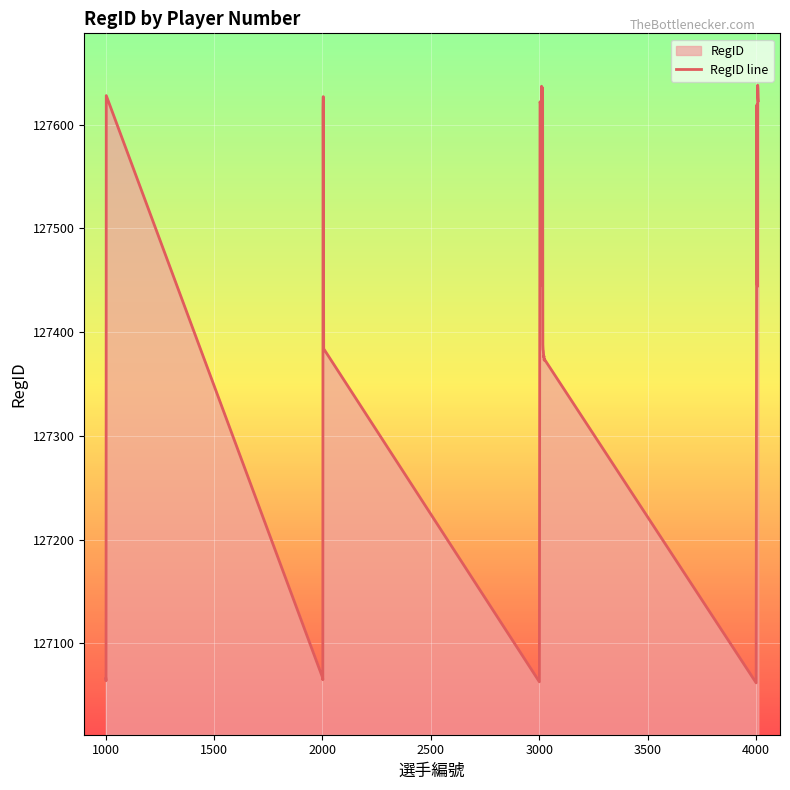

What is the smallest value displayed?

127062